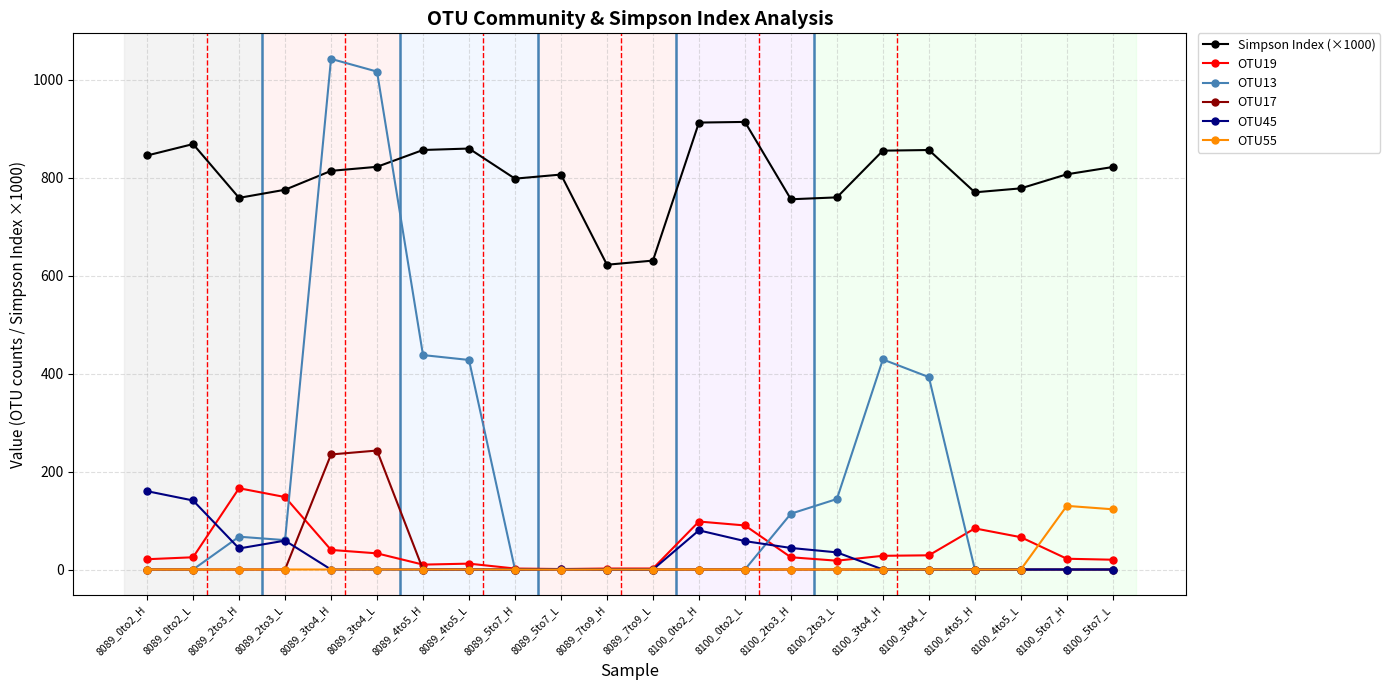

At how many categories does at least one series exceed 976?

2